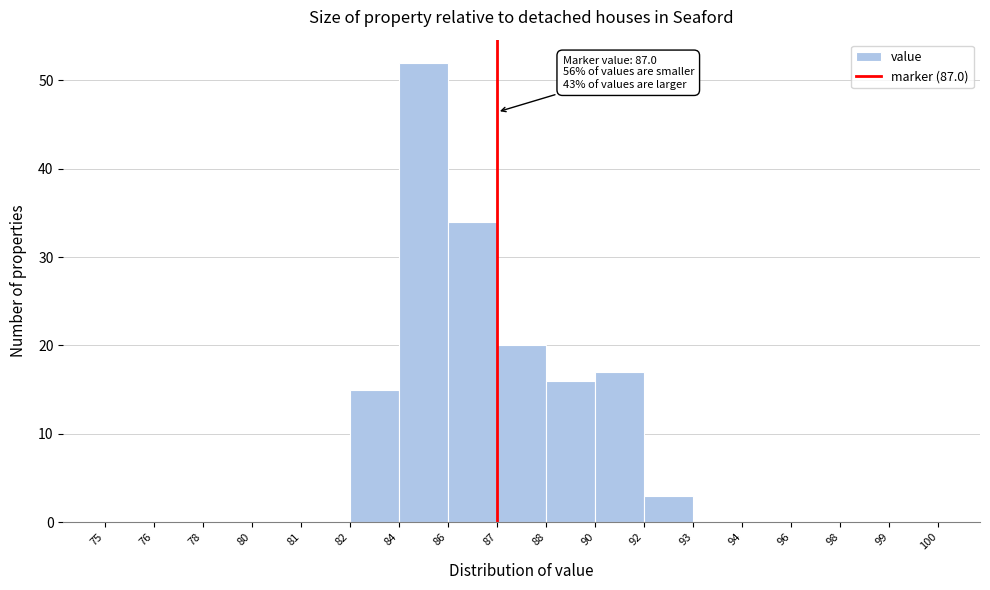

Reading left to right, list all the values displayed in this chart.

75=0	76=0	78=0	80=0	81=0	82=15	84=52	86=34	87=20	88=16	90=17	92=3	93=0	94=0	96=0	98=0	99=0